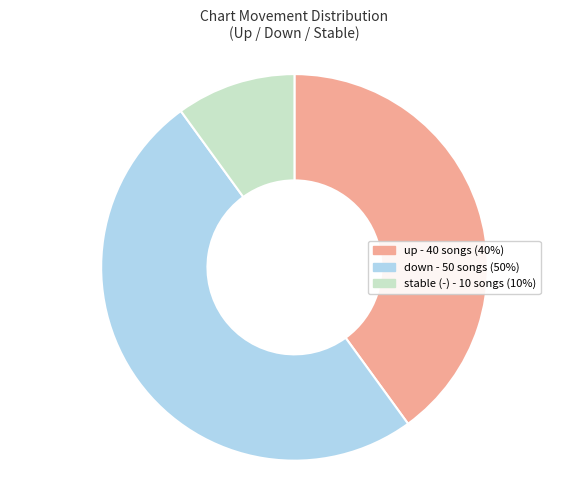

How many slices are in this pie chart?

3